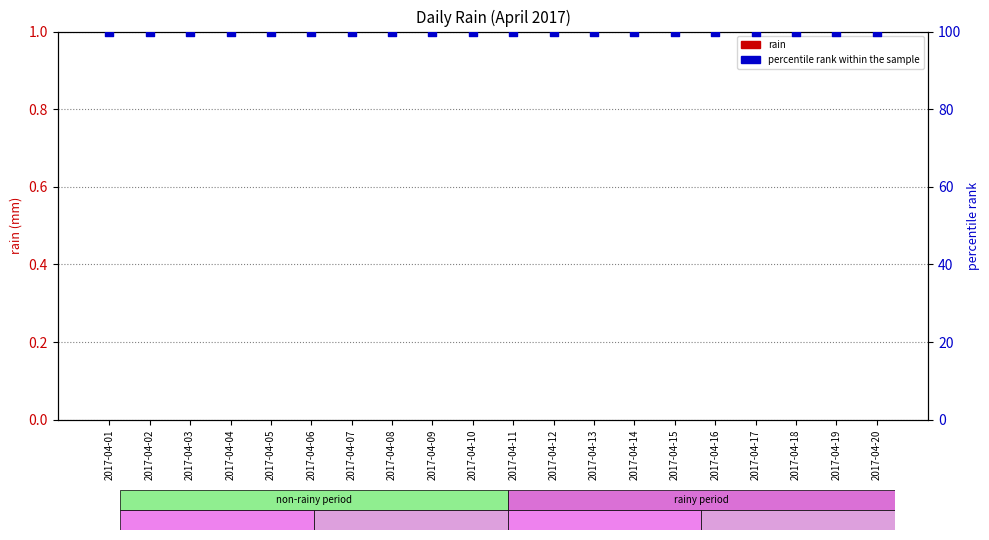

At which category is the sum across all series the highest?

2017-04-01